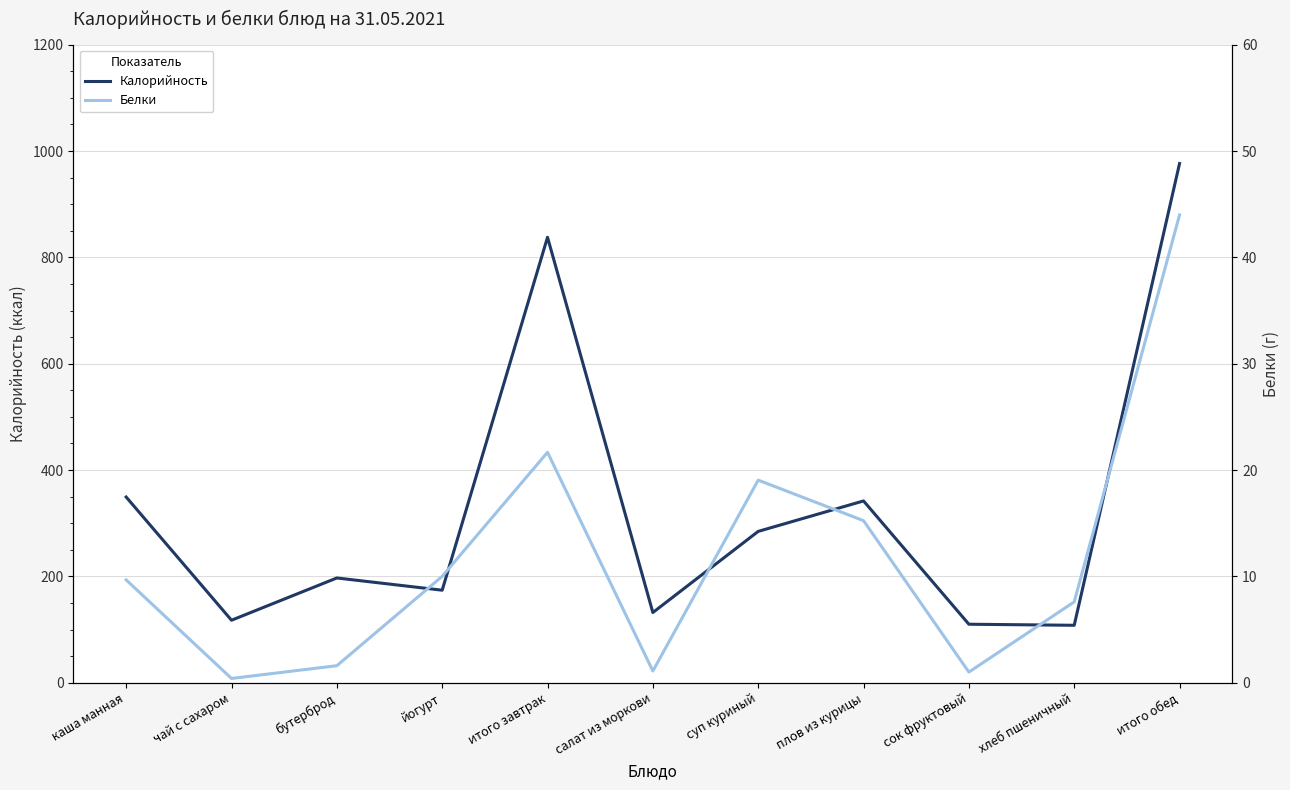

What is the average value of the Белки series?

11.9